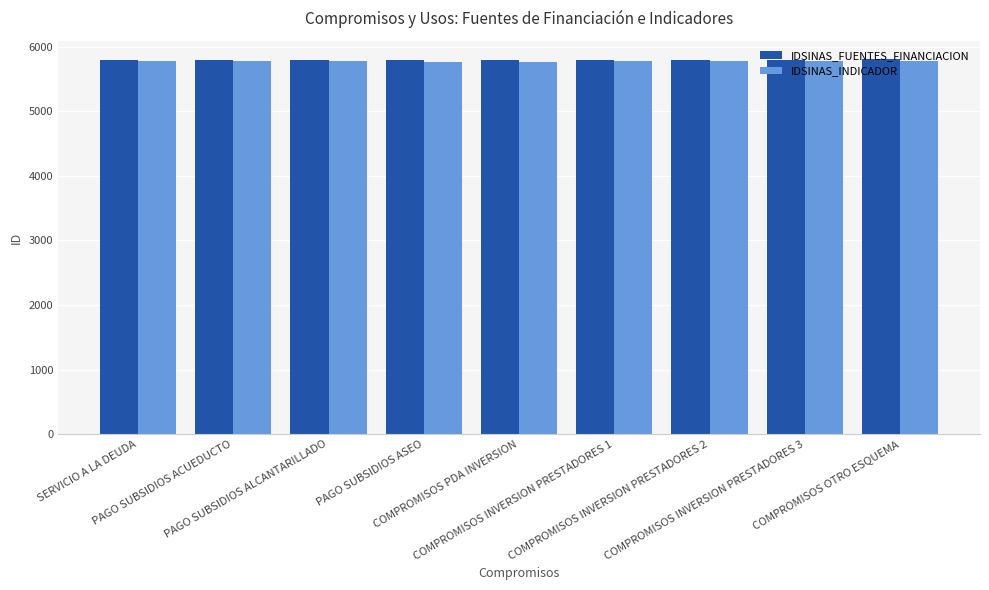

What is the minimum value shown in the chart?

5768